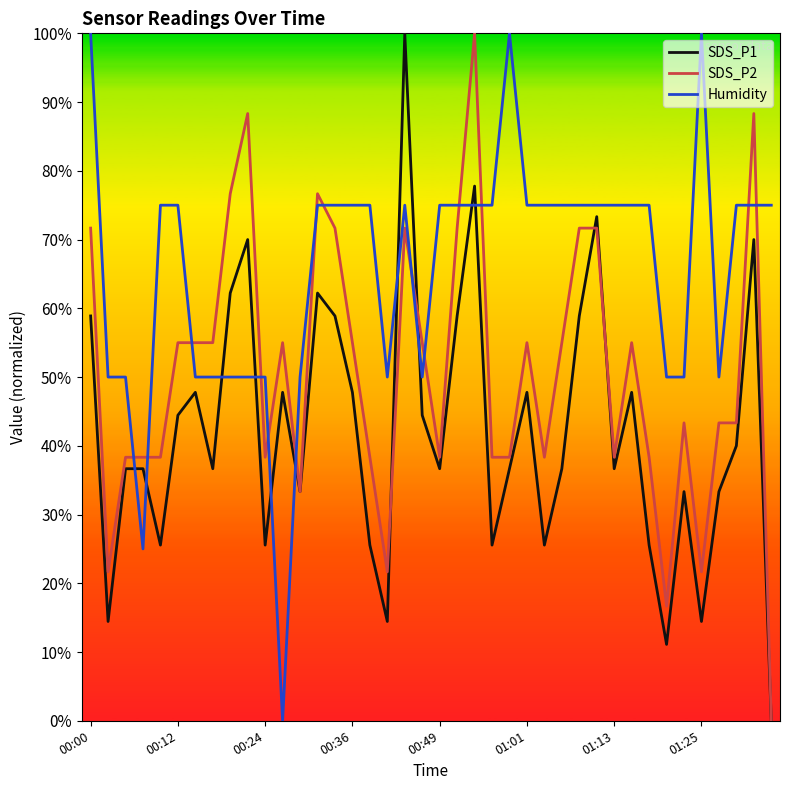

What are all the series names shown in the legend?

SDS_P1, SDS_P2, Humidity